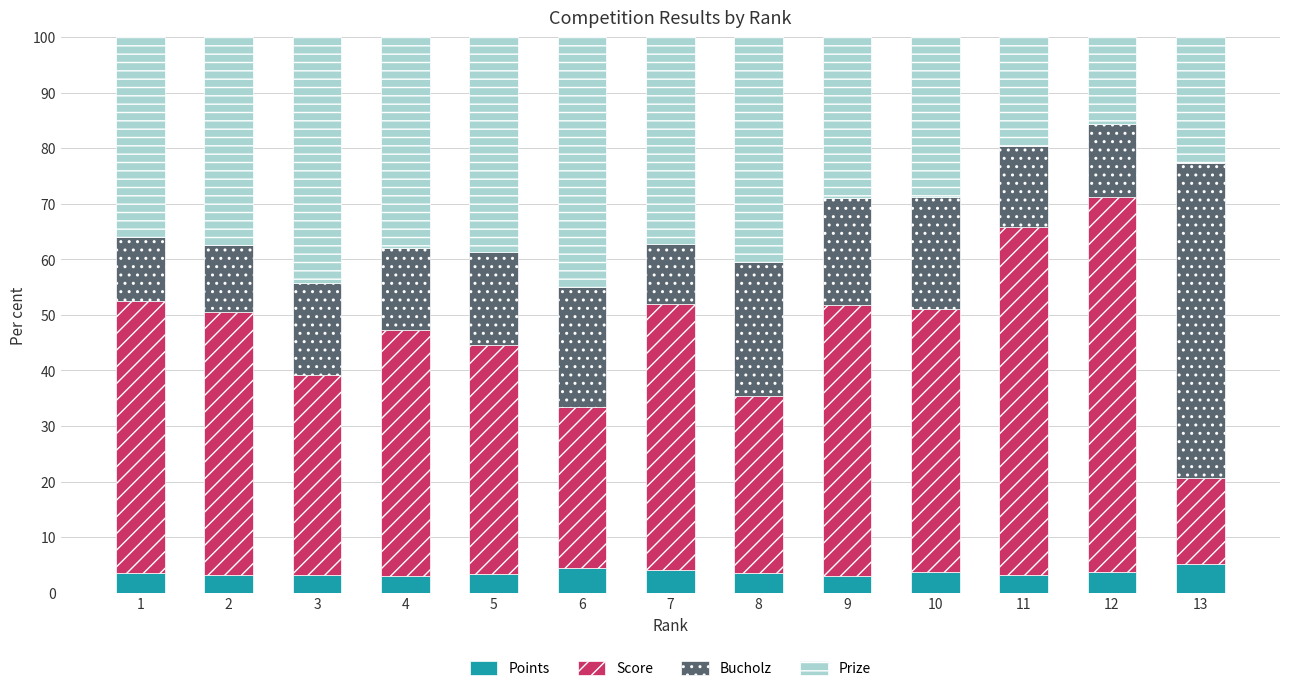

What is the total value across all series at 12?

100.0